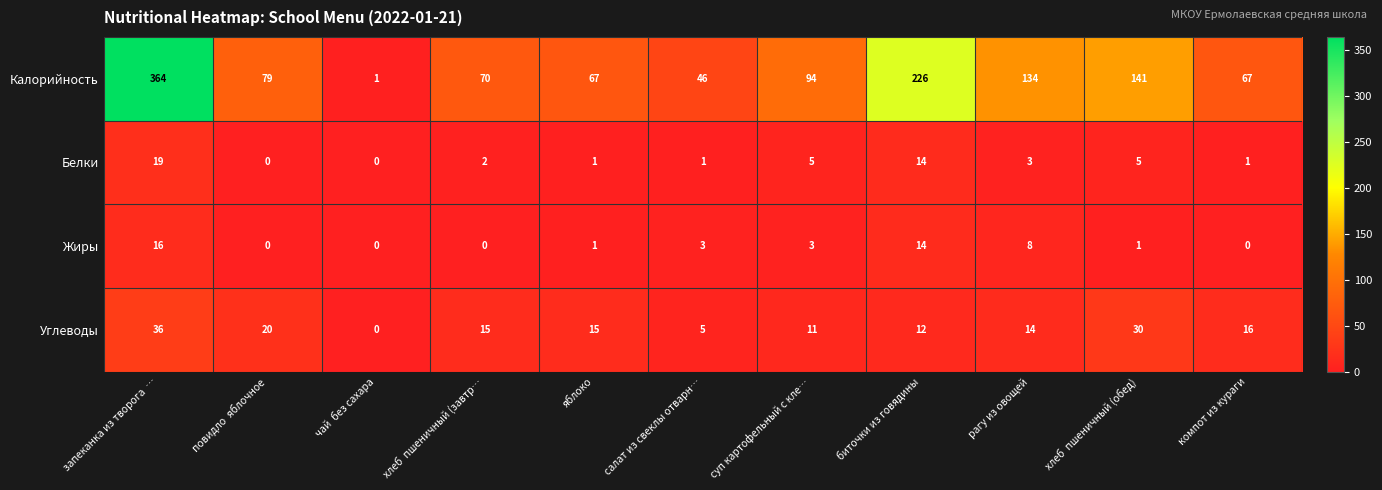

What is the difference between the highest and lowest values at компот из кураги?

67